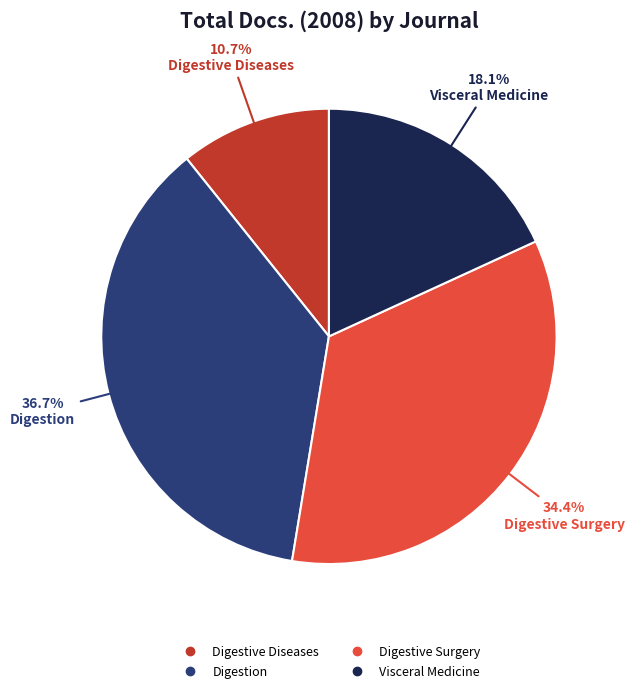

To the nearest percent, what is the difference between the largest and smallest slice percentages?

26%